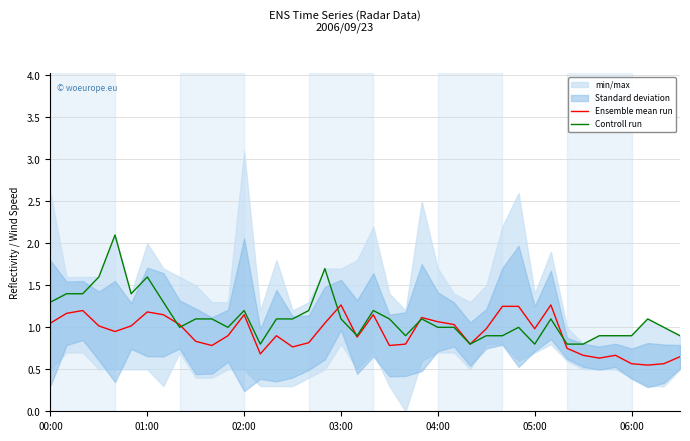

What is the highest value of the Ensemble mean run series?

1.3